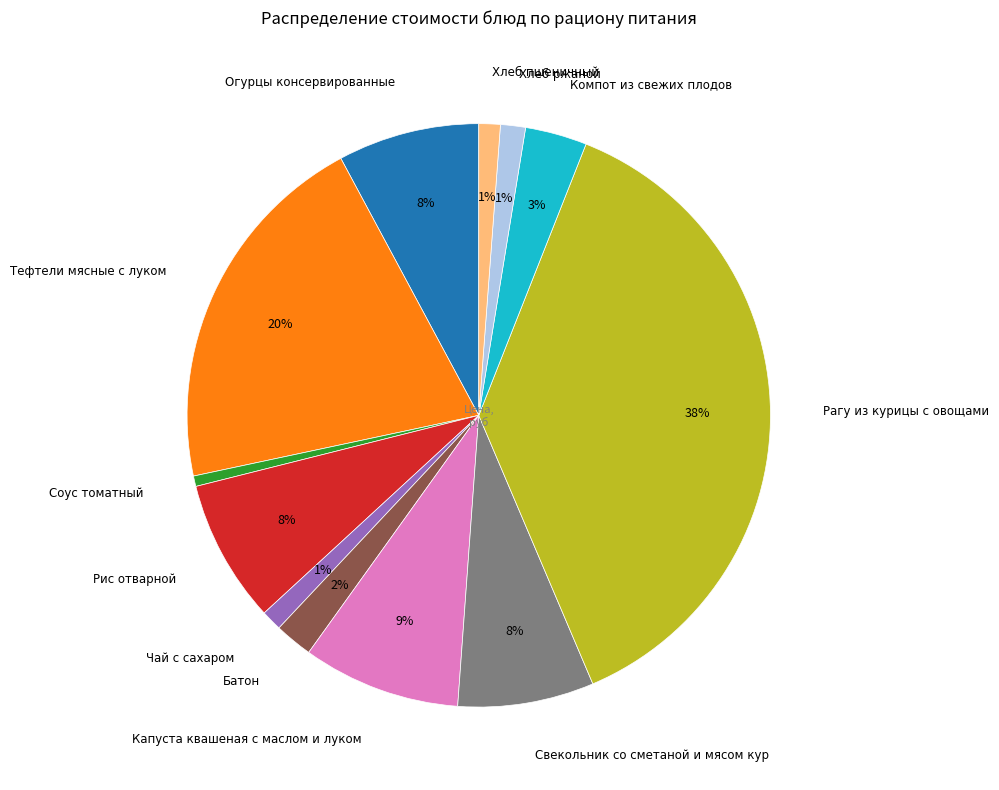

Is there a majority slice in this chart?

No